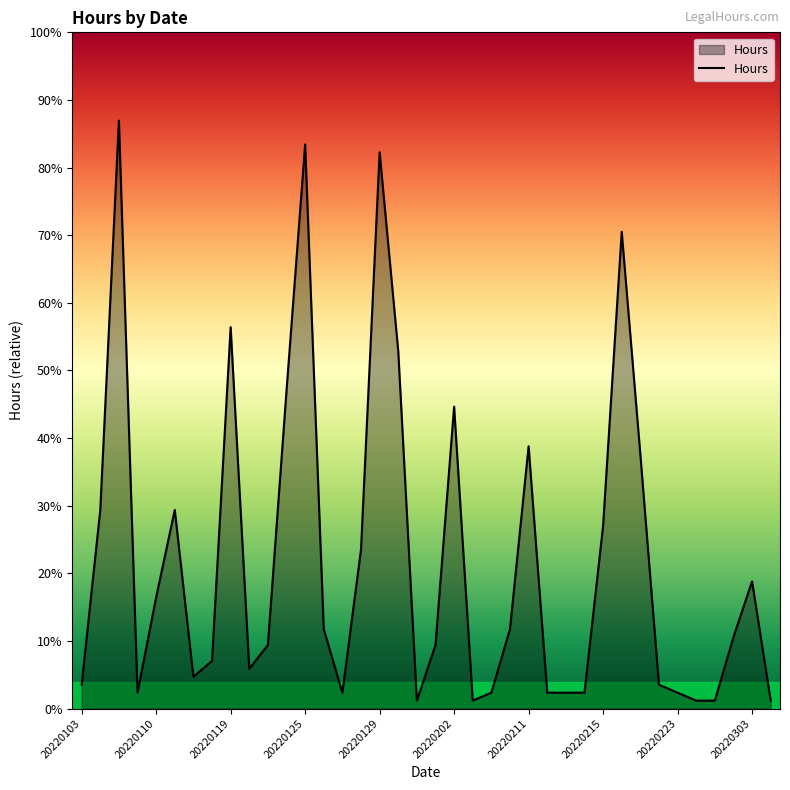

Does the chart have visible grid lines?

No